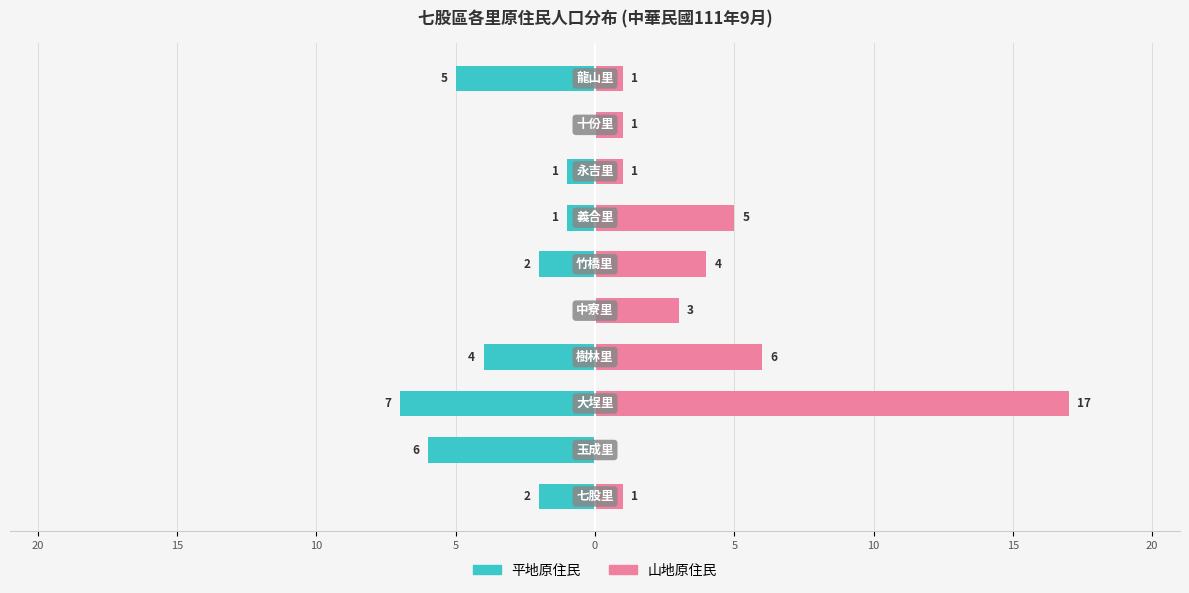

The value of 山地原住民 at 0 is 7. True or false?

False